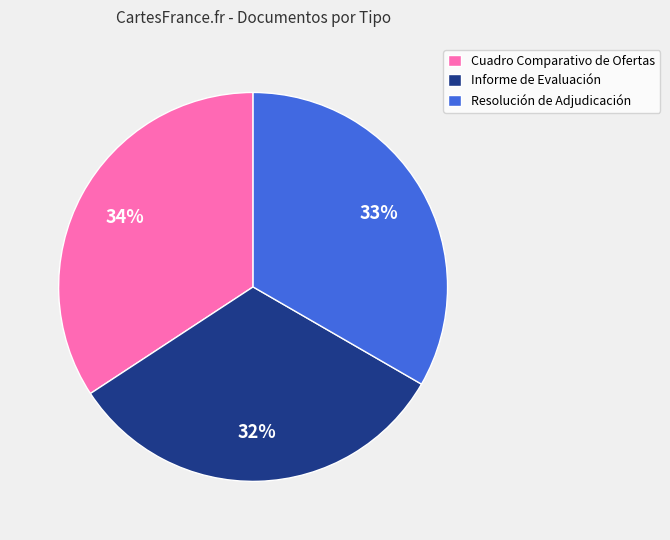

The Cuadro Comparativo de Ofertas slice represents 23% of the pie. True or false?

False